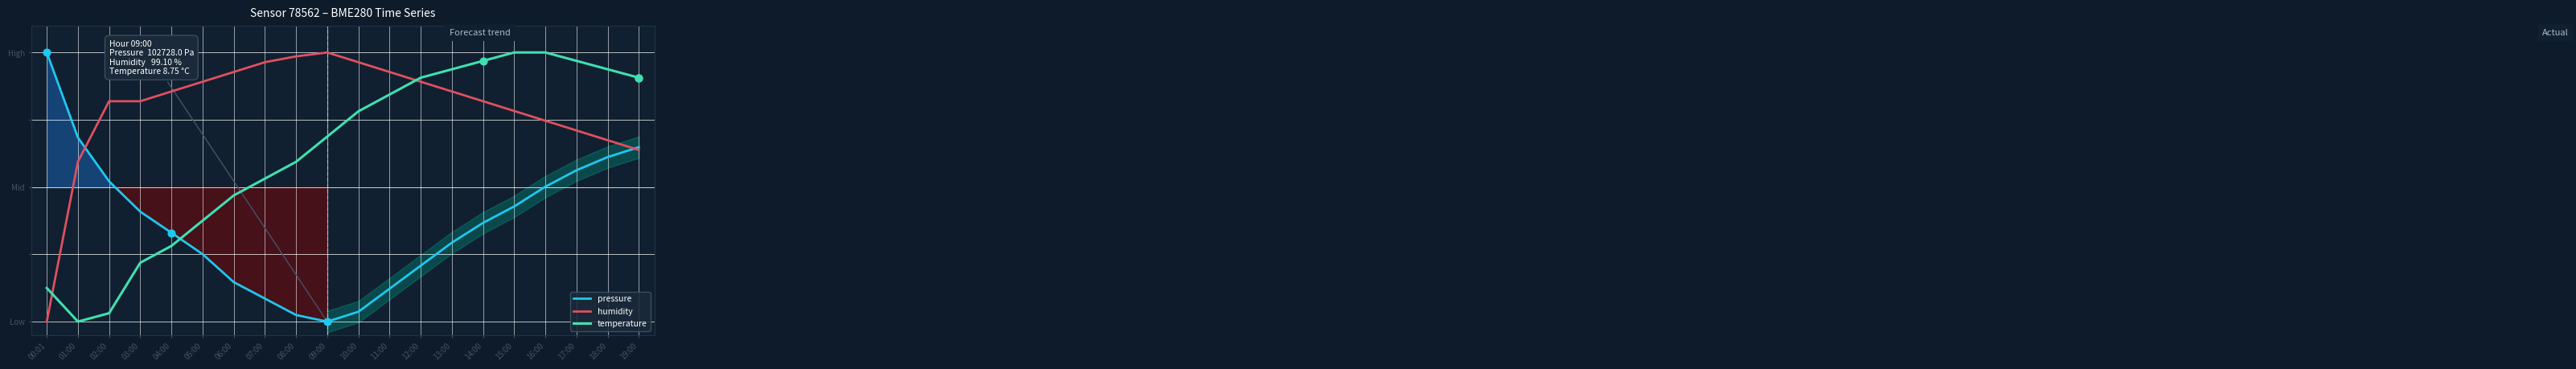

Which series contains the lowest Y value?

pressure